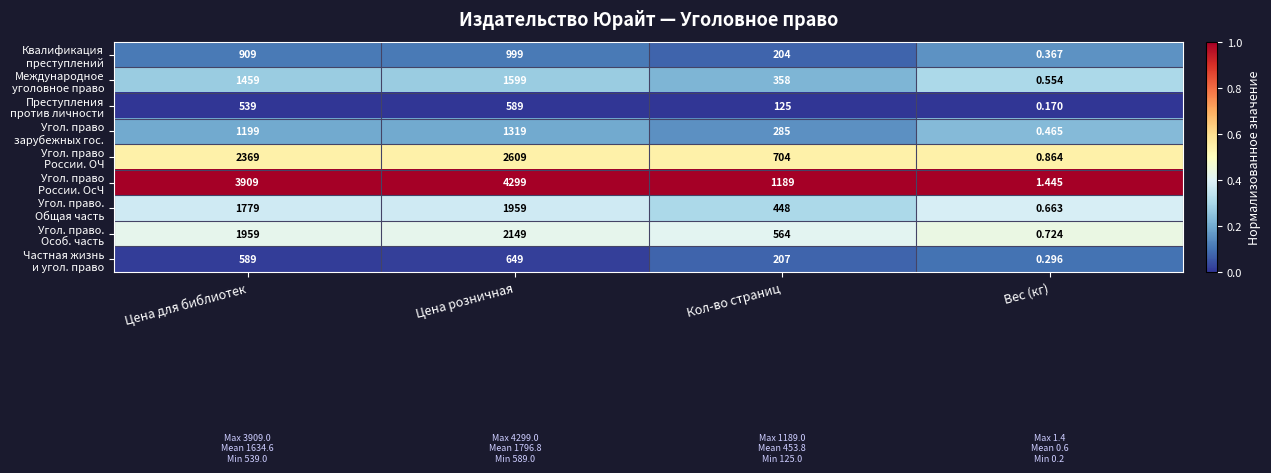

At which category is the sum across all series the highest?

Цена розничная